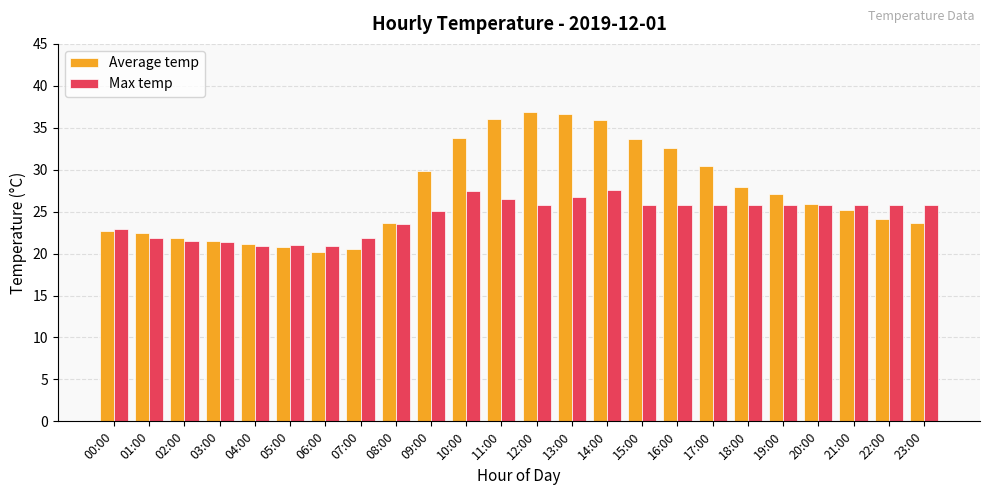

What is the spread (max minus min) of values at 19:00?

1.3